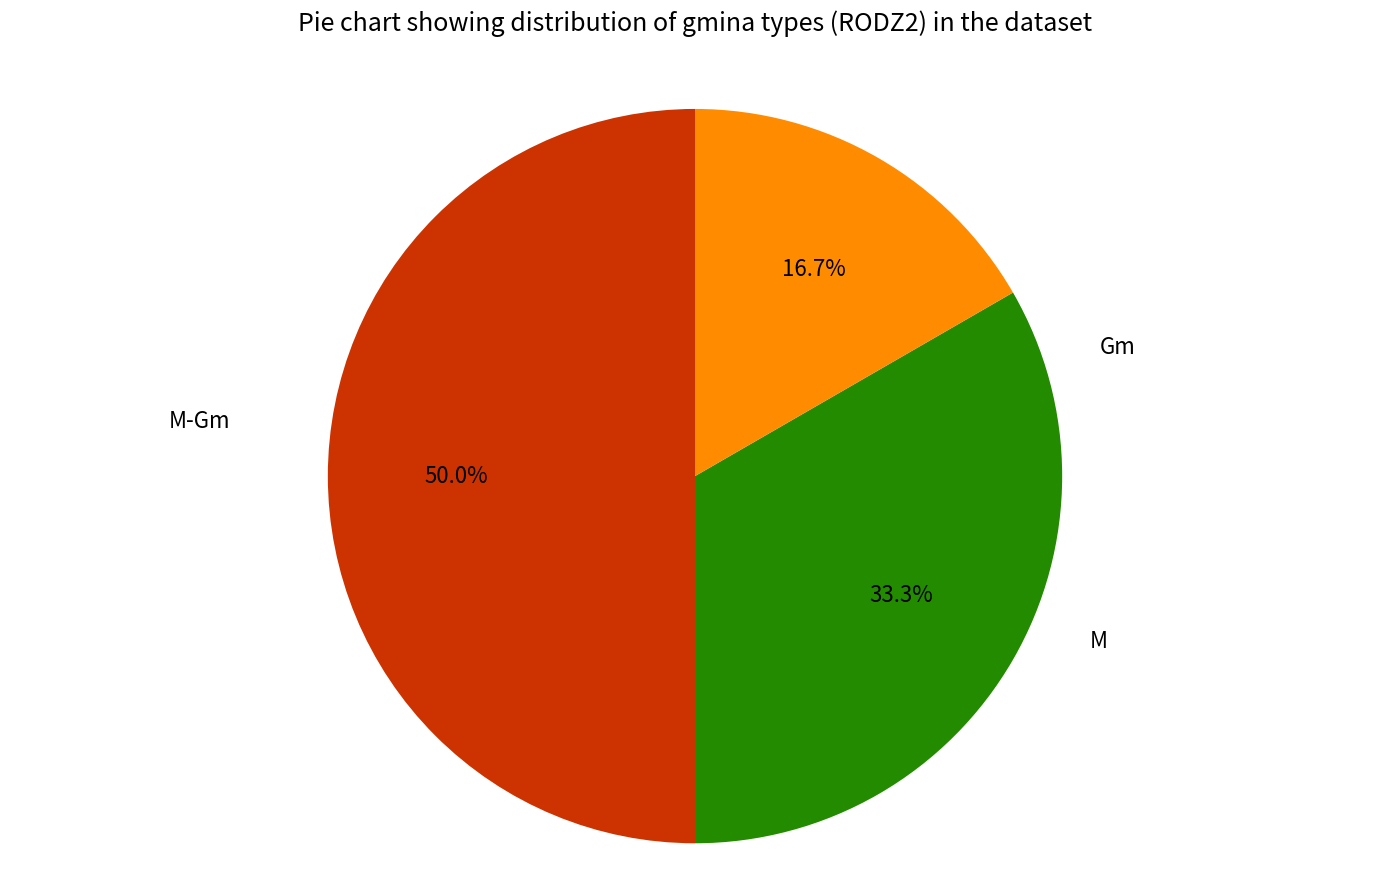

How many slices are in this pie chart?

3